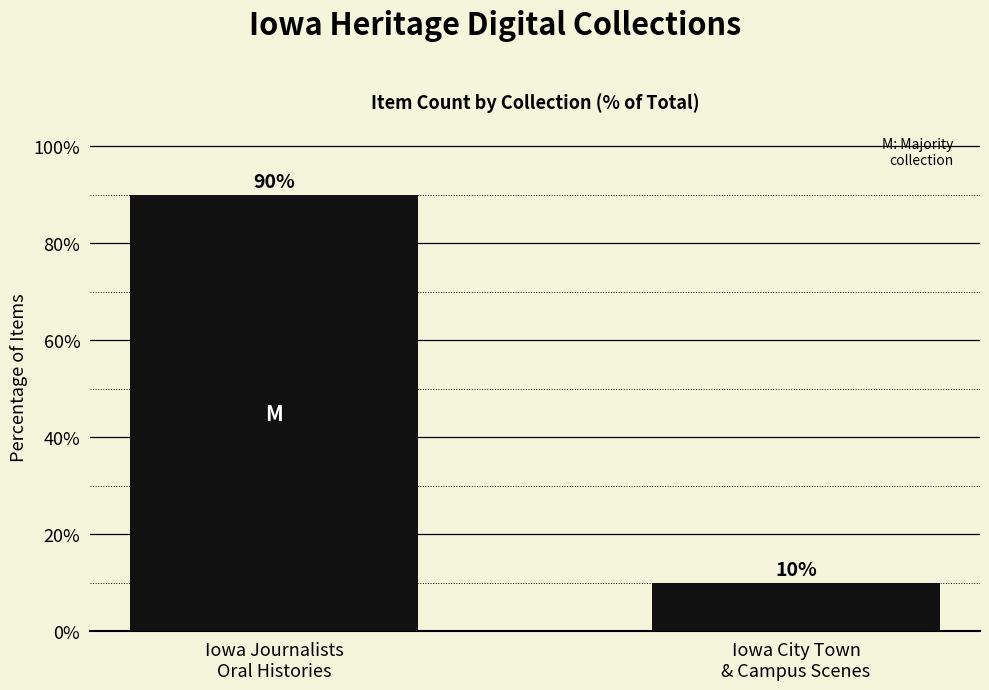

The value at Iowa Journalists
Oral Histories is 36. True or false?

False